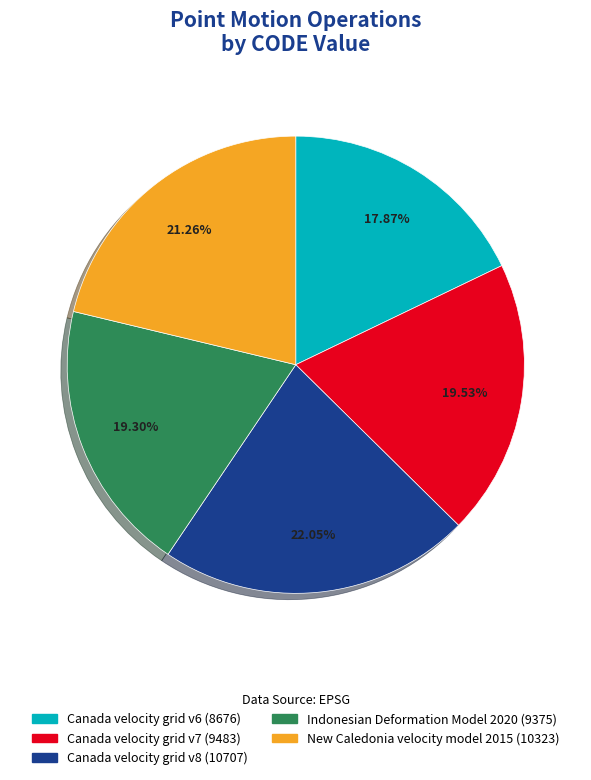

How many slices are in this pie chart?

5